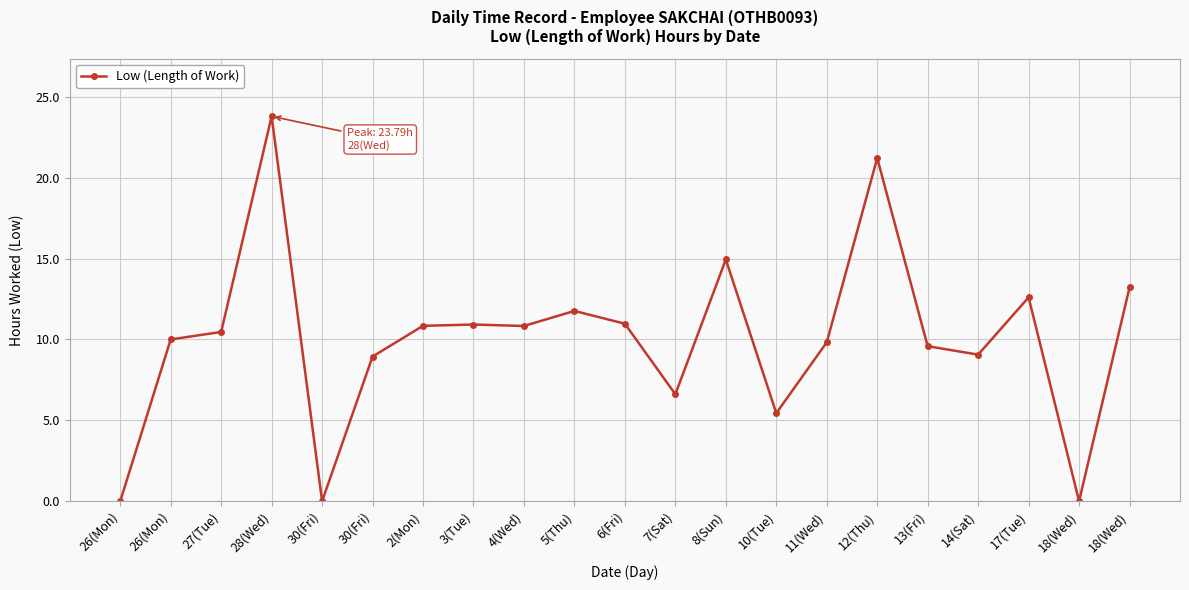

Is this an area chart (filled region under the line)?

No